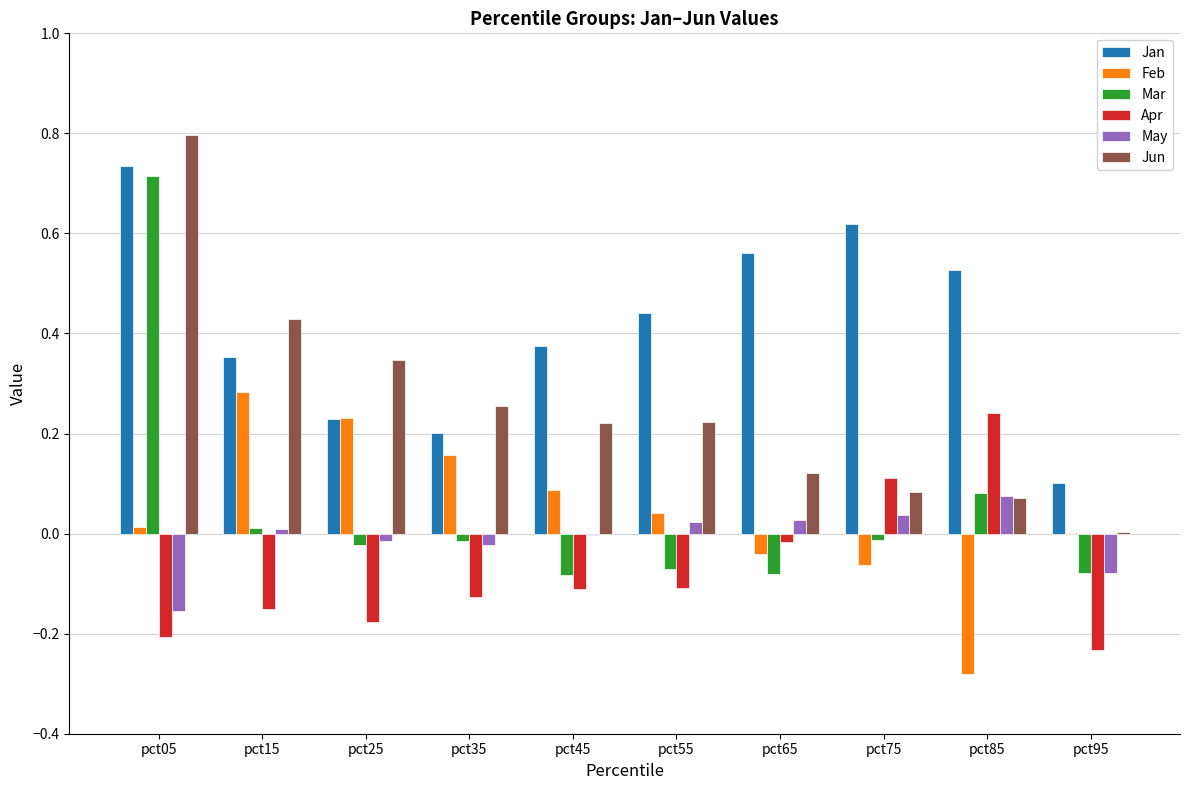

At which category is the sum across all series the highest?

pct05